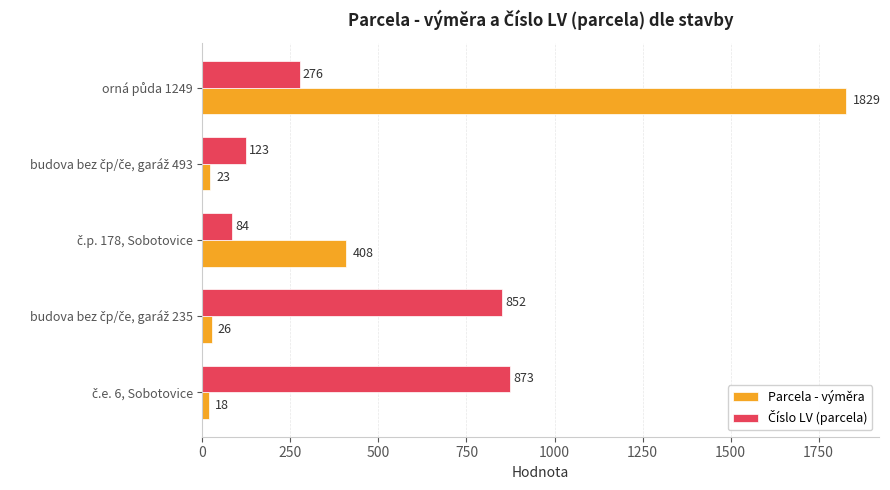

What is the average value of the Parcela - výměra series?

461